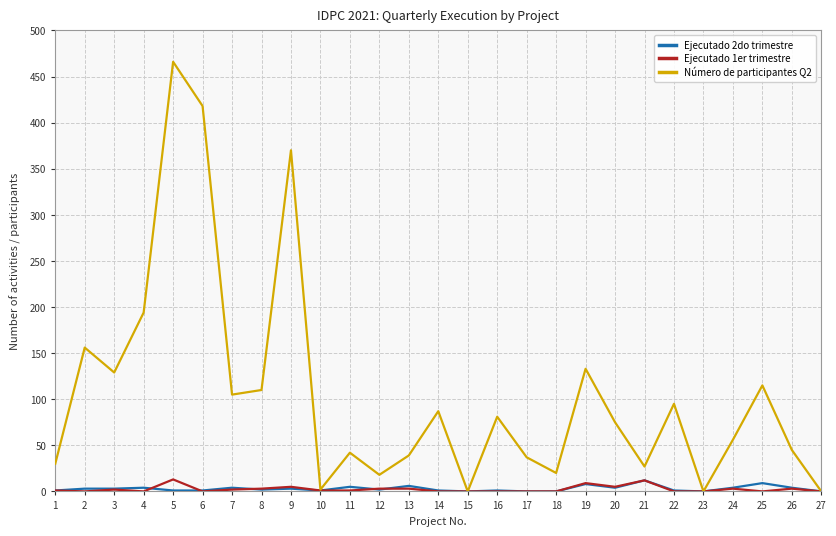

How many data points in Ejecutado 2do trimestre are less than 2?

12